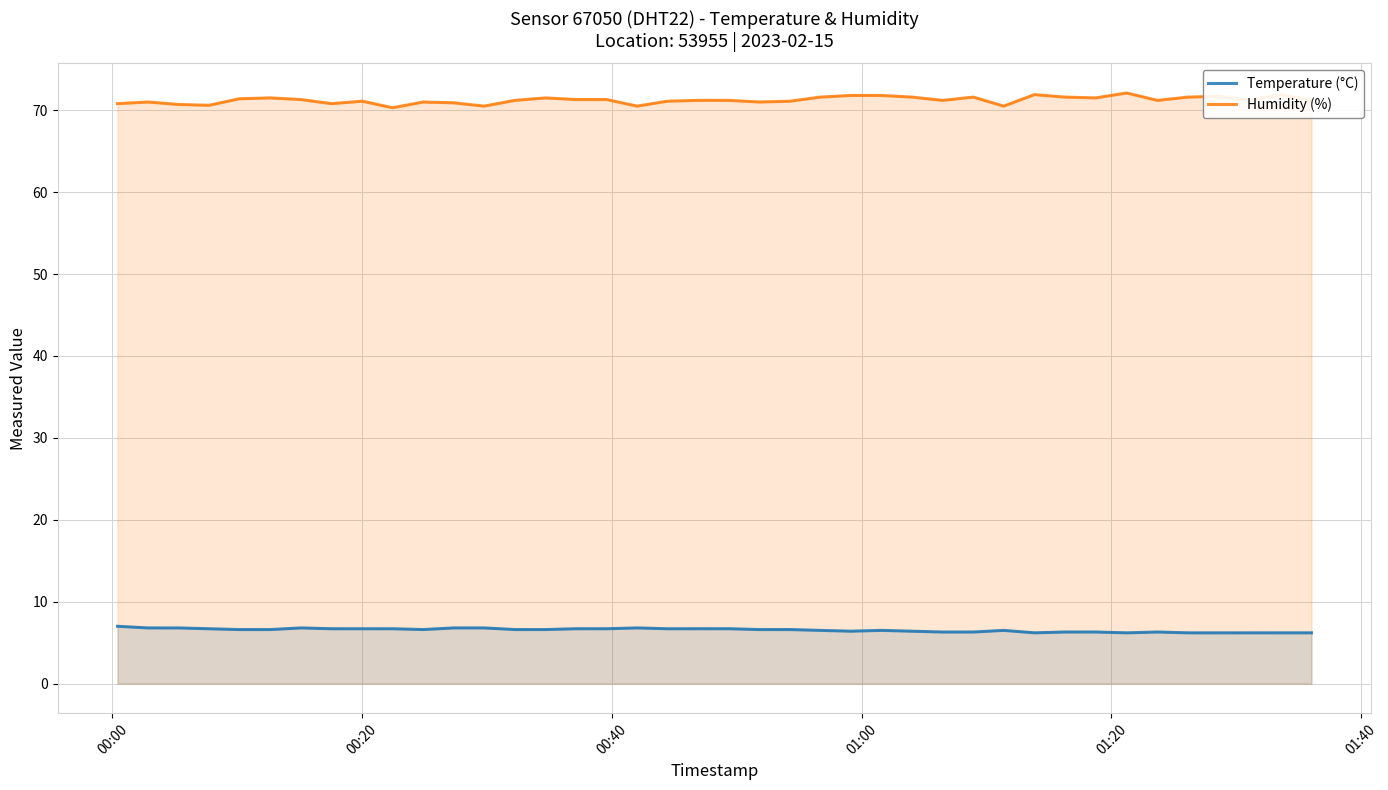

What is the maximum value for Temperature (°C)?

7.0